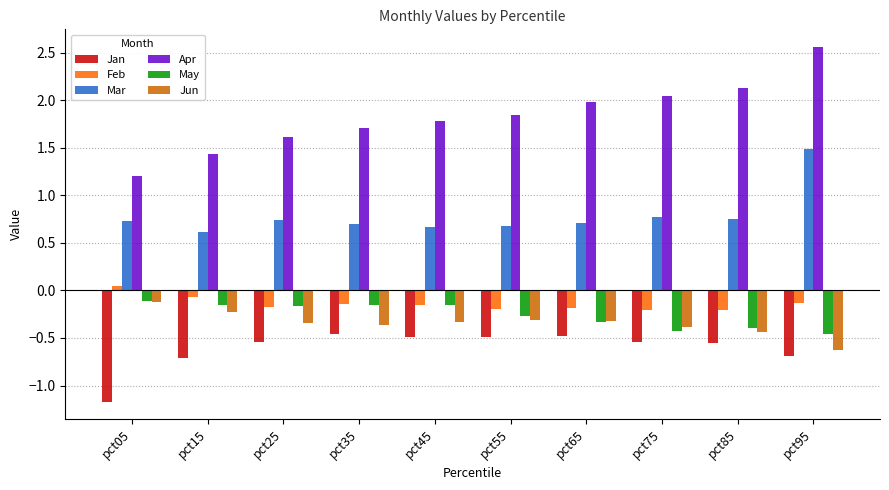

What are all the series names shown in the legend?

Jan, Feb, Mar, Apr, May, Jun